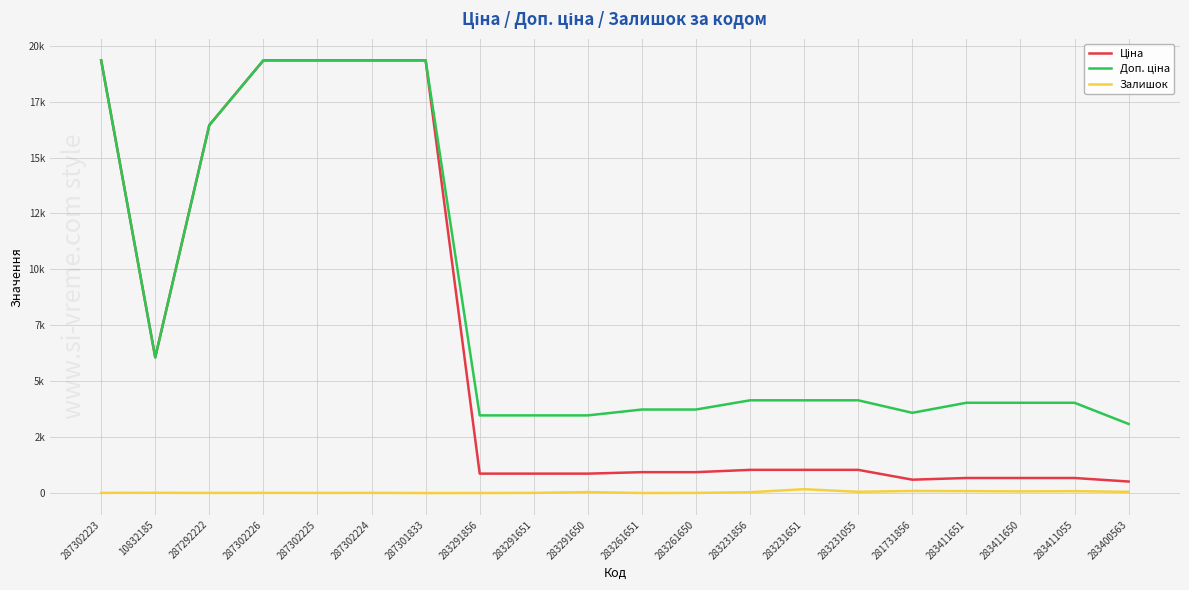

What is the total value across all series at 287302224?

38694.1